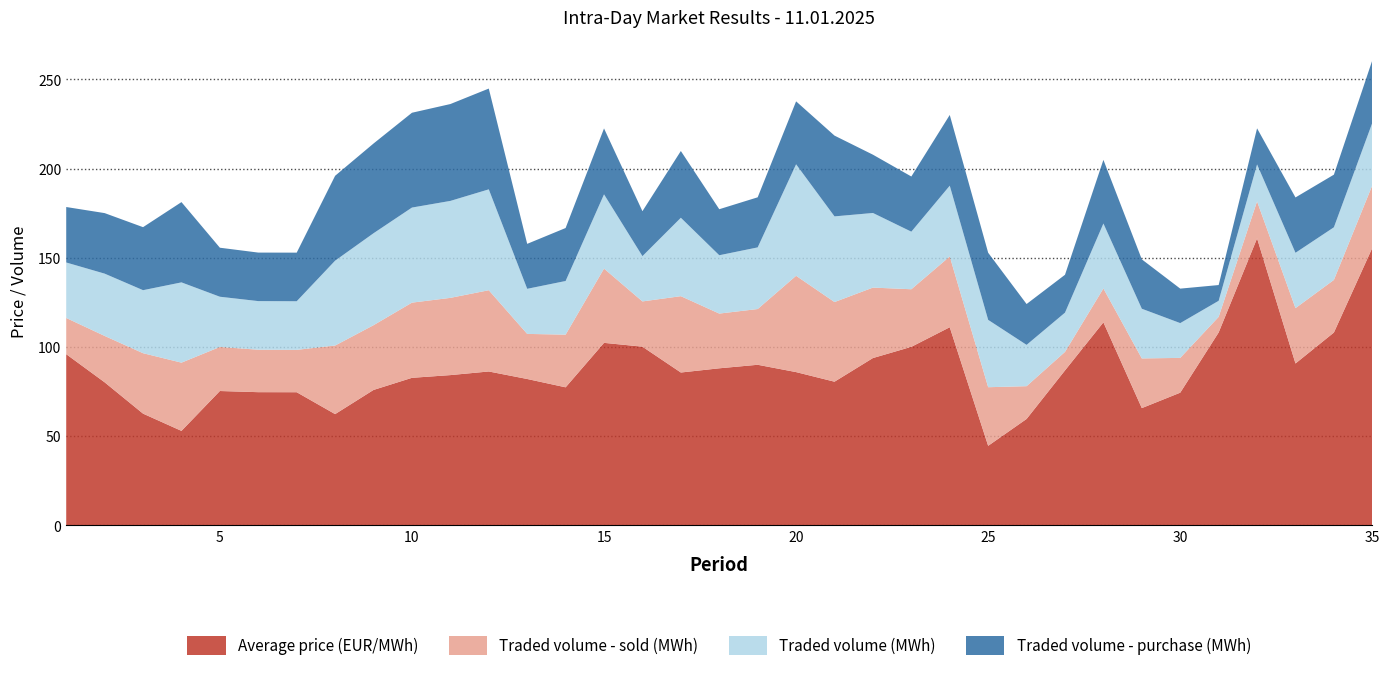

Reading right to left, what are all the values shown in this chart?

Average price (EUR/MWh): 155.5	108.0	90.7	160.8	108.1	74.3	65.7	113.8	86.8	59.6	44.5	111.0	100.0	93.8	80.5	85.9	90.0	88.0	85.6	100.1	102.3	77.3	82.0	86.2	84.2	82.7	75.9	62.3	74.6	74.6	75.3	52.9	62.6	80.2	95.9
Traded volume - sold (MWh): 35.0	29.5	31.0	20.7	8.8	19.5	27.9	19.0	10.4	18.4	32.9	39.7	32.3	39.5	44.6	54.0	31.2	30.7	42.8	25.4	41.6	29.5	25.3	45.5	43.3	42.1	36.3	38.5	23.8	23.8	24.7	38.2	33.9	26.0	20.3
Traded volume (MWh): 35.0	29.5	31.0	20.7	9.0	19.5	27.9	36.4	22.0	23.1	37.8	39.7	32.3	41.8	48.0	62.5	34.5	32.7	44.0	25.4	41.6	30.1	25.3	56.5	54.4	53.3	51.5	47.6	27.2	27.2	28.1	45.0	35.3	34.9	31.1
Traded volume - purchase (MWh): 35.0	29.5	31.0	20.2	8.8	19.3	27.7	35.7	21.2	22.9	37.6	39.6	30.9	32.7	45.3	35.3	28.1	25.8	37.4	25.2	37.0	29.7	25.2	56.5	54.3	53.1	50.3	47.6	27.2	27.2	27.5	45.0	35.3	33.9	31.1